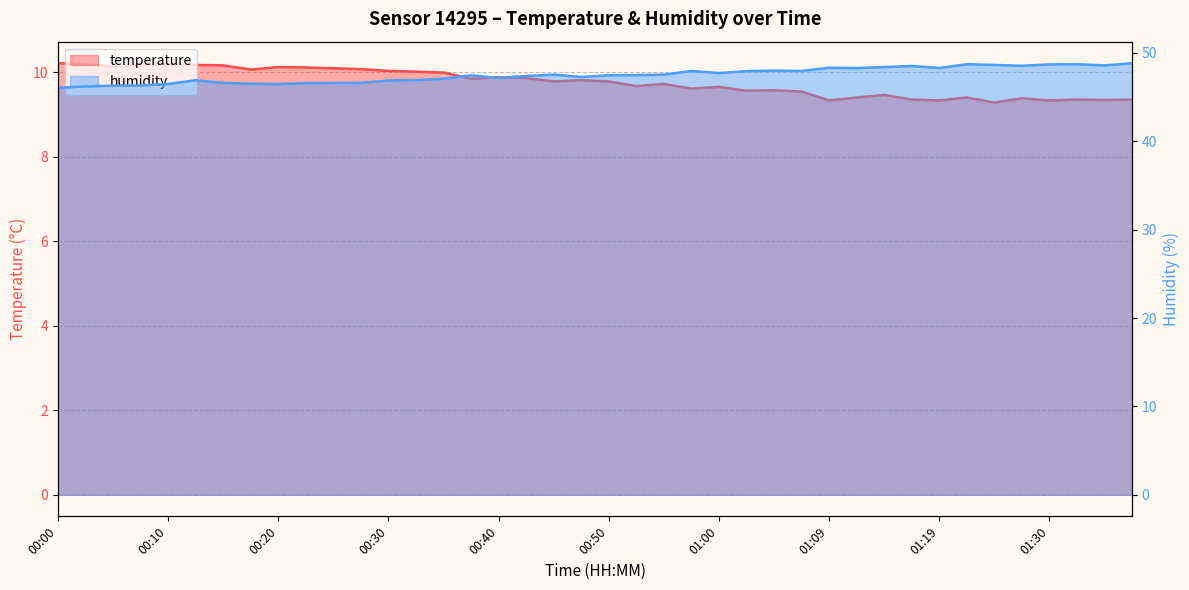

List the labels in order of temperature value, smallest first.

01:25, 01:09, 01:19, 01:30, 01:34, 01:17, 01:32, 01:37, 01:27, 01:12, 01:22, 01:14, 01:07, 01:02, 01:04, 00:57, 01:00, 00:52, 00:55, 00:45, 00:50, 00:47, 00:37, 00:42, 00:40, 00:35, 00:32, 00:30, 00:17, 00:27, 00:25, 00:22, 00:20, 00:05, 00:15, 00:12, 00:07, 00:02, 00:10, 00:00